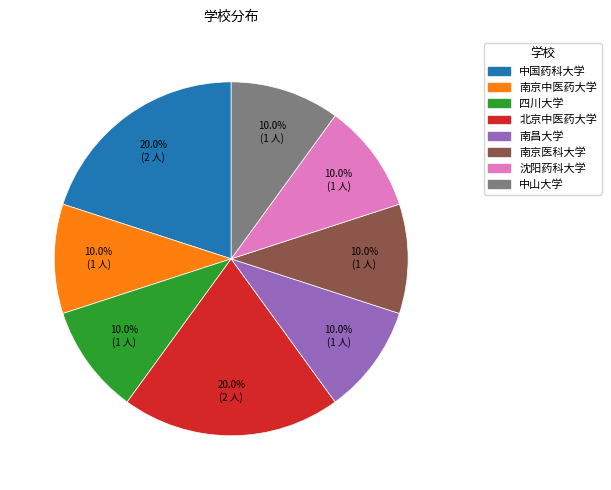

What percentage is NOT represented by 中山大学?

90.0%